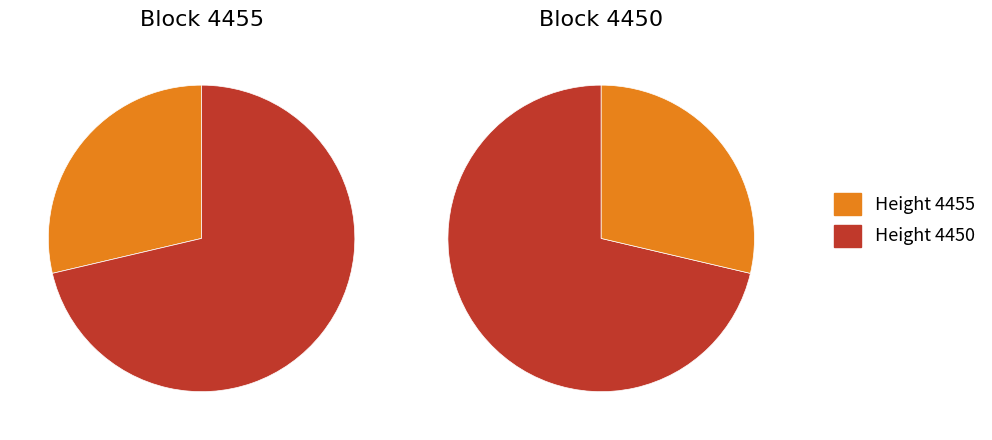

How many segments does this pie chart have?

2